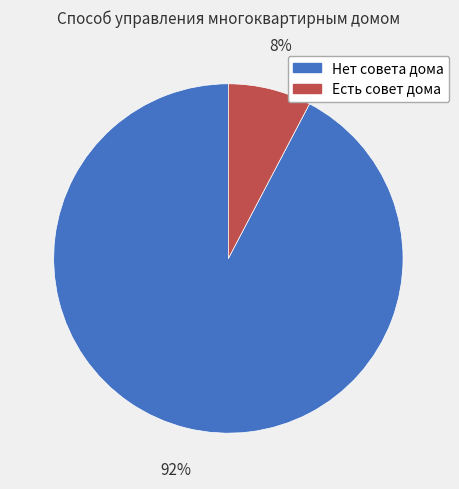

True or false: Есть совет дома accounts for 8% of the total.

True